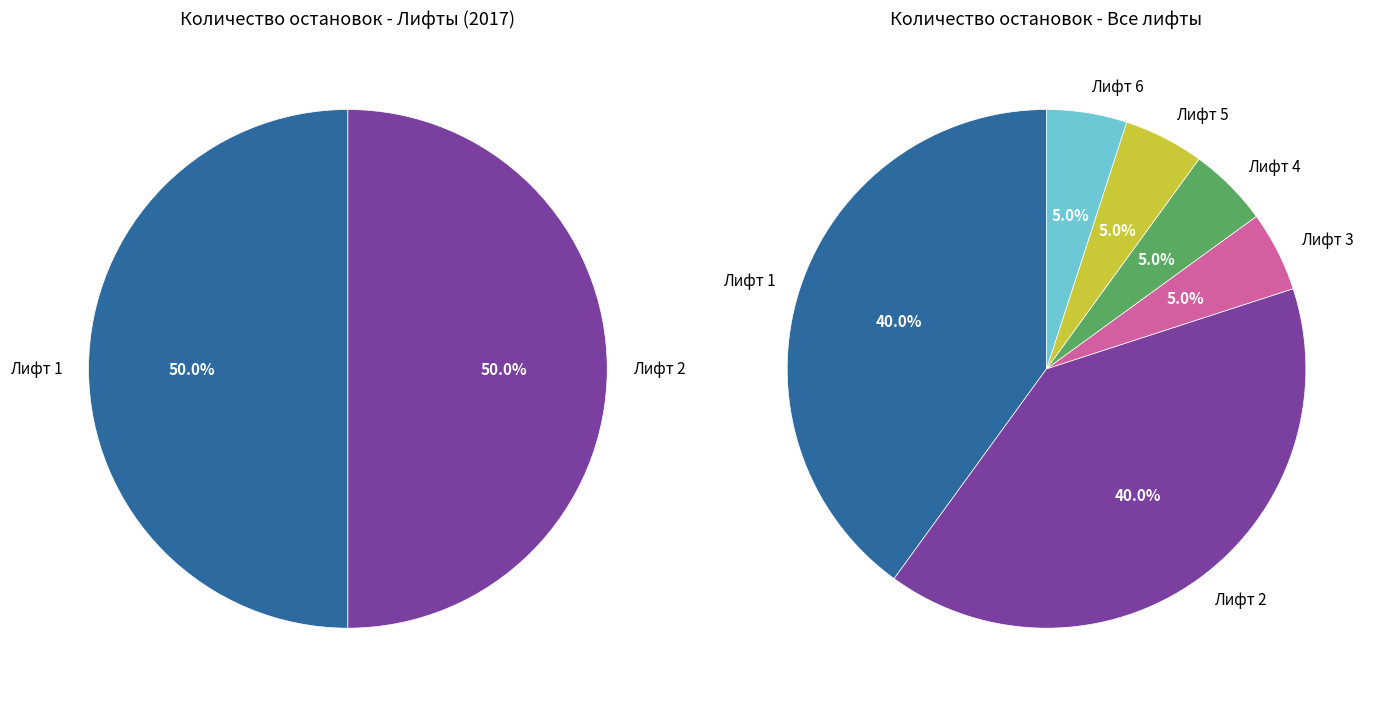

To the nearest percent, what is the difference between the Лифт 1 and Лифт 6 slice percentages?

35%